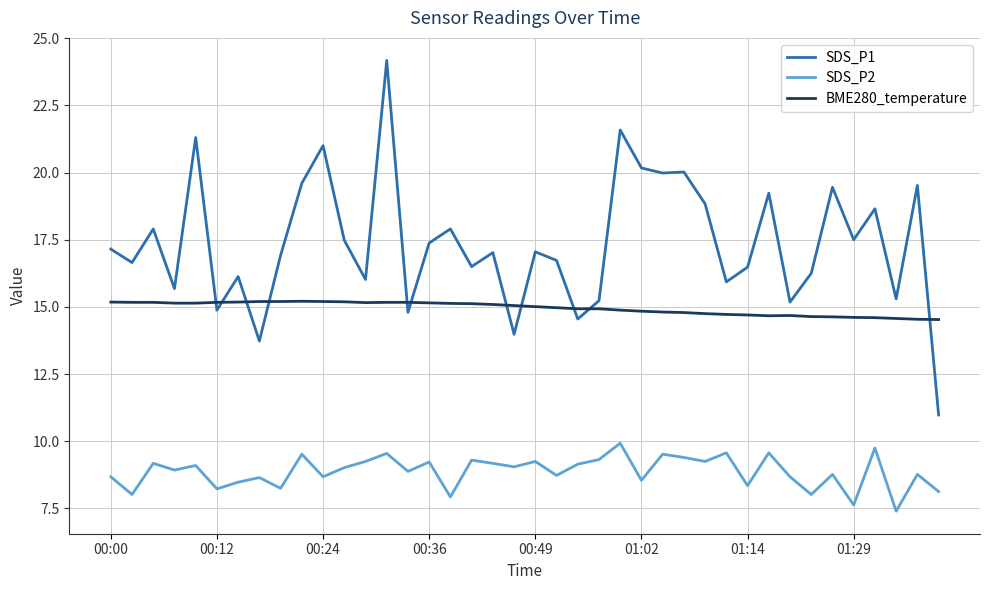

What are all the series names shown in the legend?

SDS_P1, SDS_P2, BME280_temperature